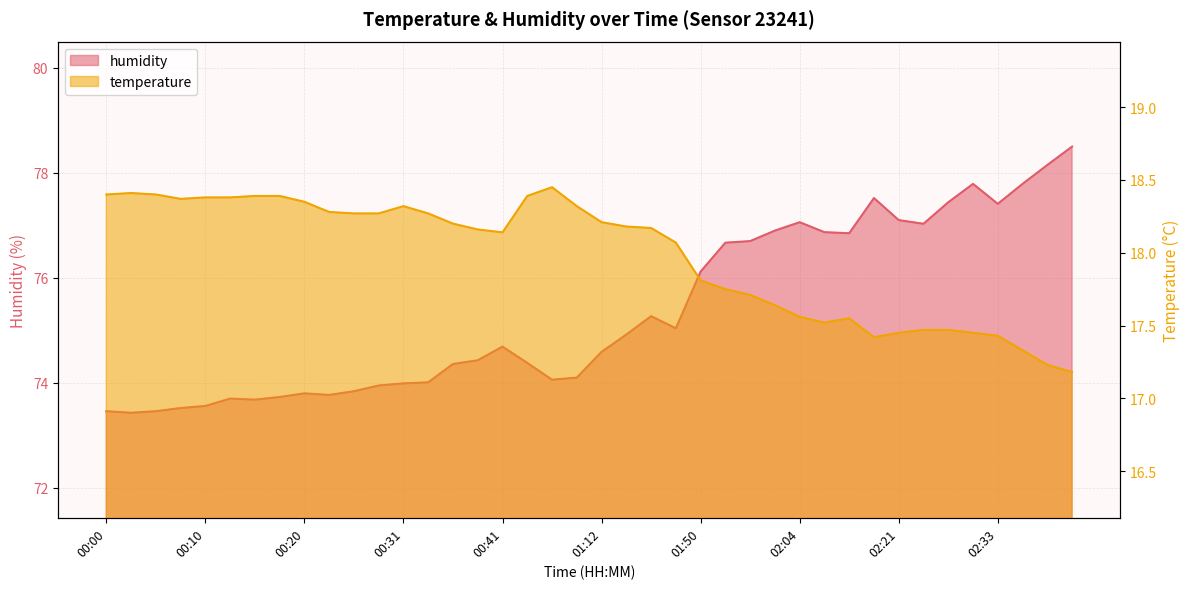

What is the difference between the humidity values at 00:55 and 02:36?

3.7